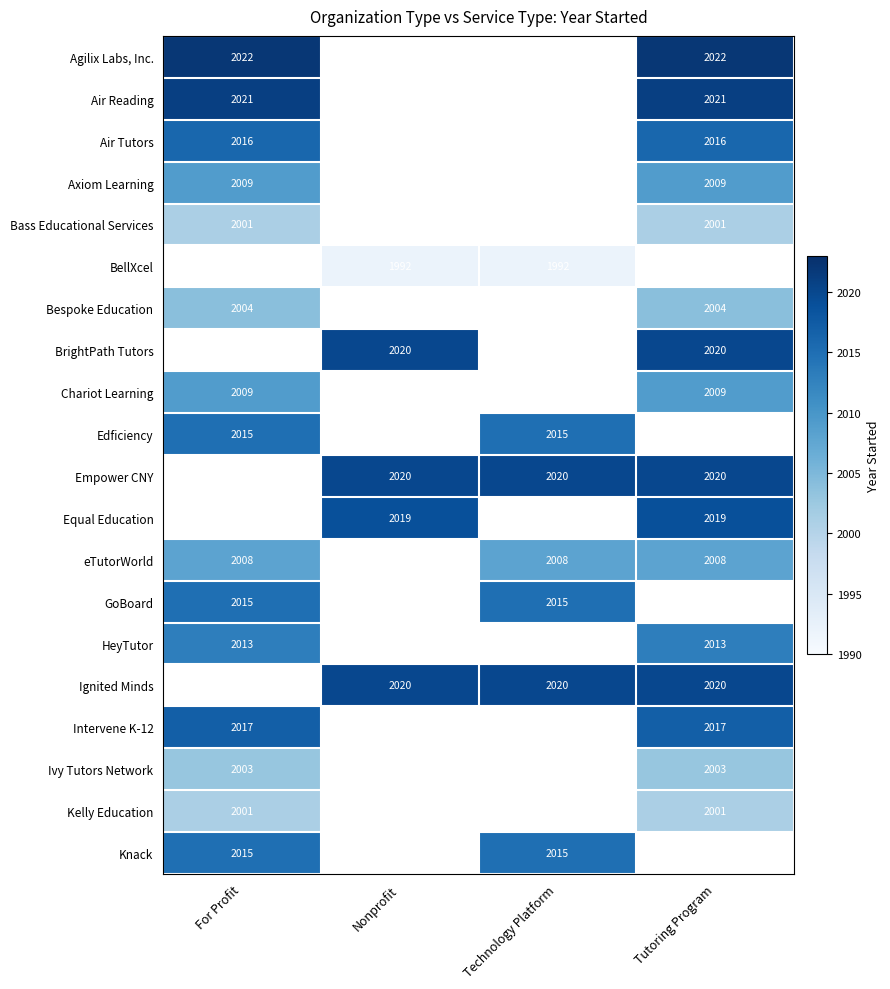

True or false: Bespoke Education has a value of 2004 at Tutoring Program.

True